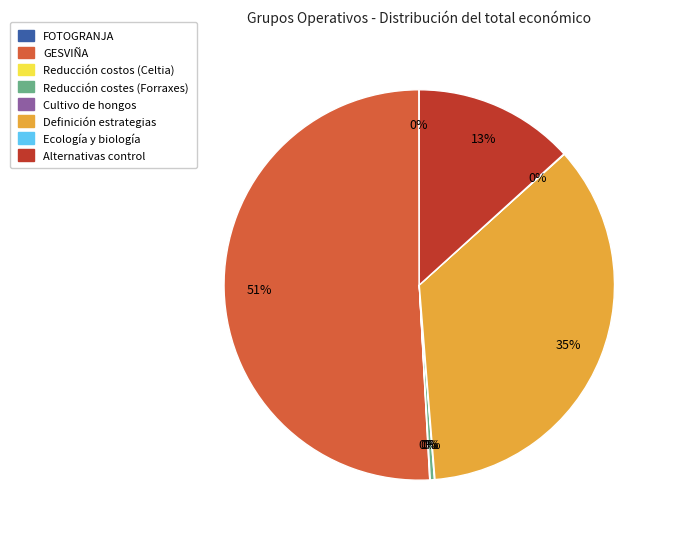

To the nearest percent, what is the average slice percentage?

12%